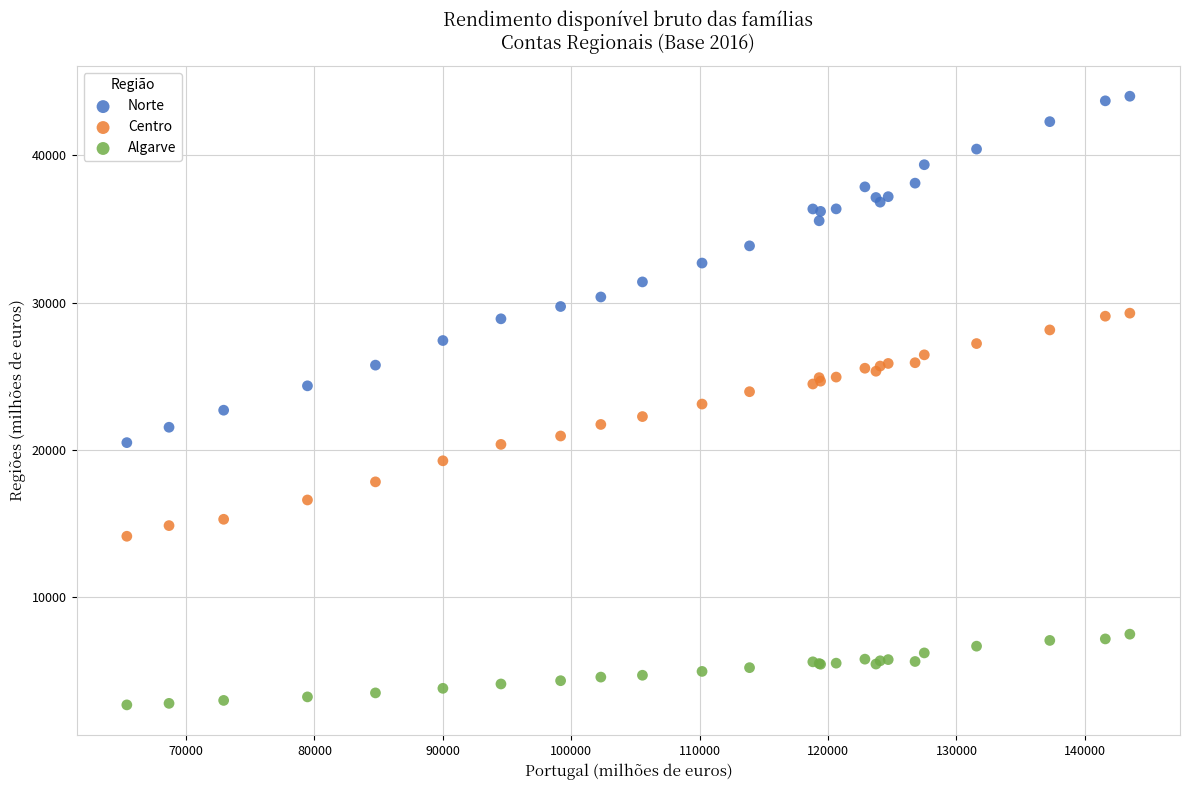

Which series contains the highest Y value?

Norte